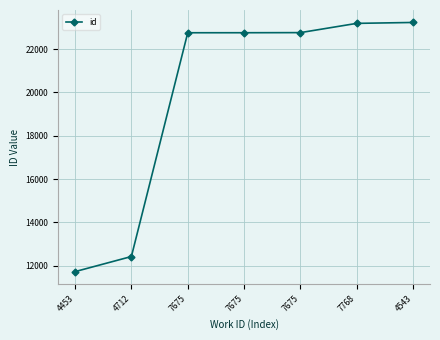

What is the greatest value displayed?

23232